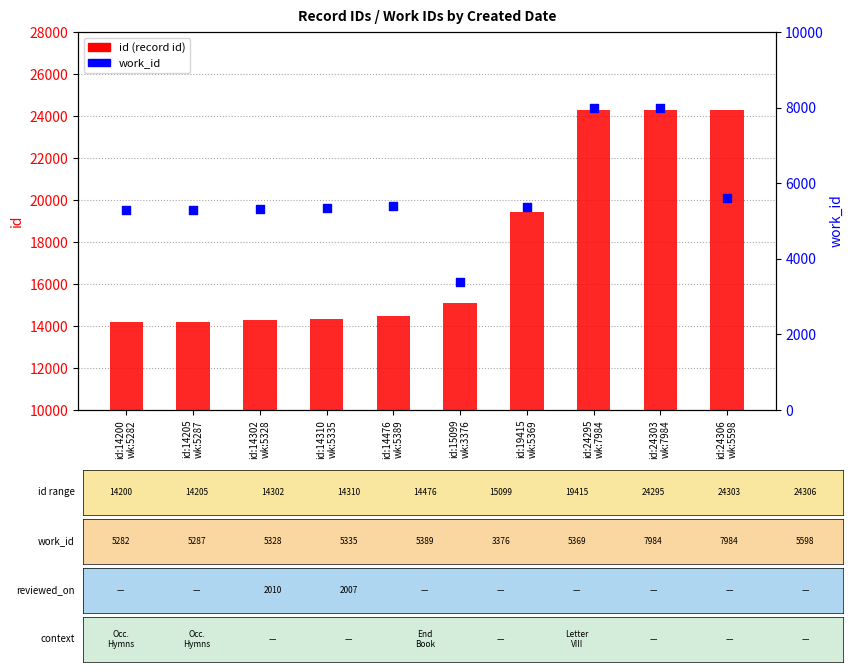

Is the value of id (record) at id:19415
wk:5369 greater than the value of work_id at id:24295
wk:7984?

Yes